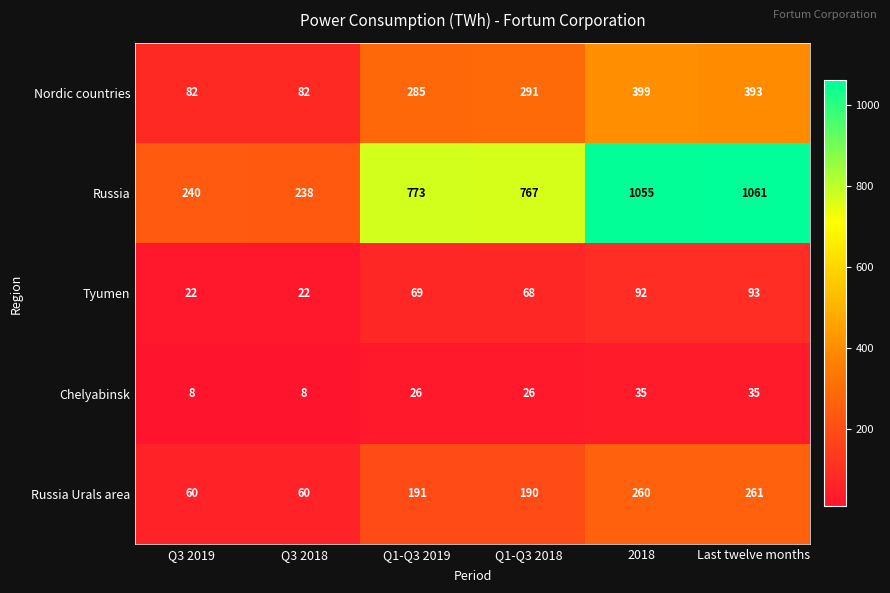

At which category is the sum across all series the highest?

Last twelve months